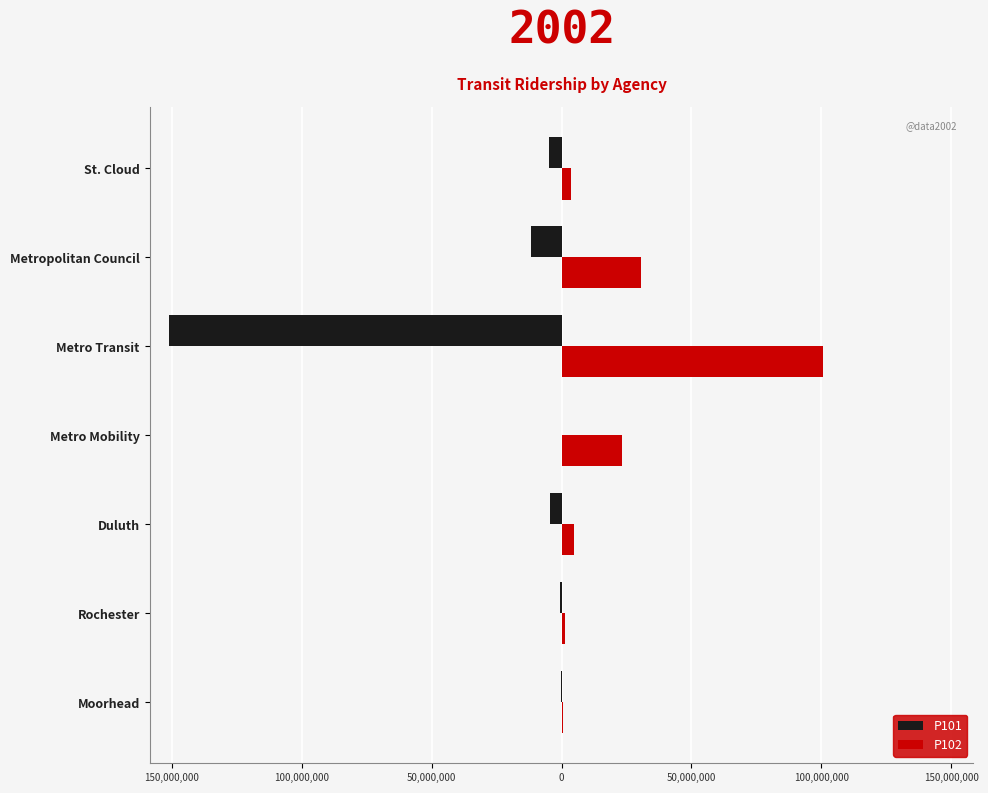

List the series in order of their peak value, lowest first.

P101, P102